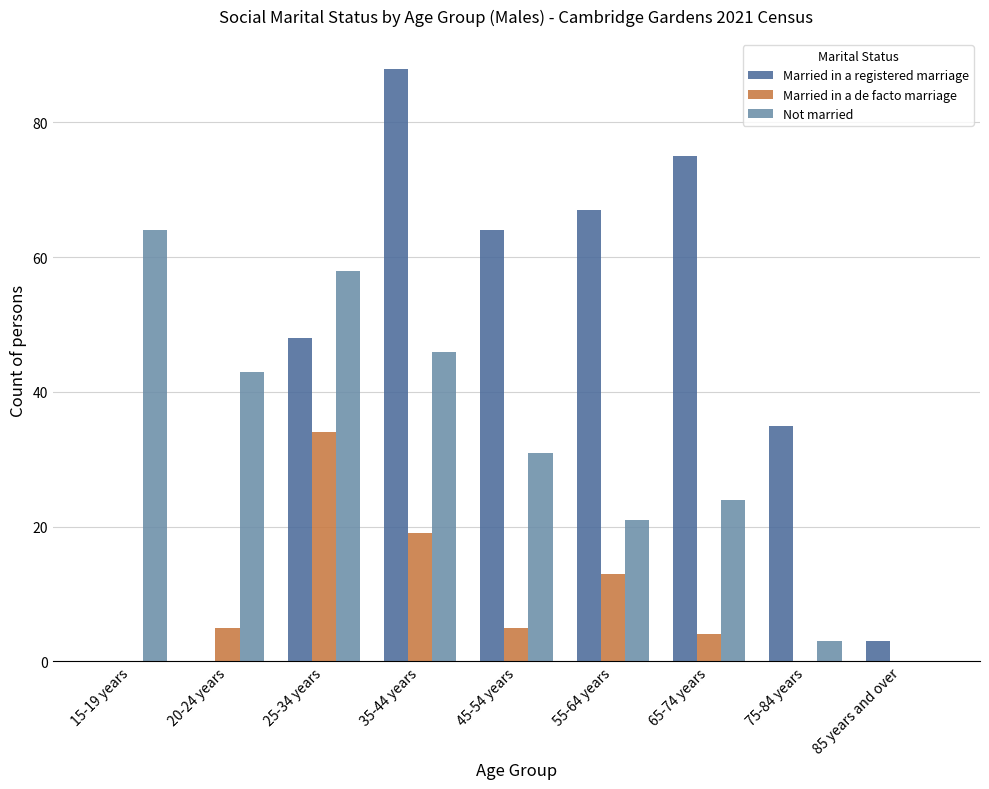

What is the greatest value displayed?

88